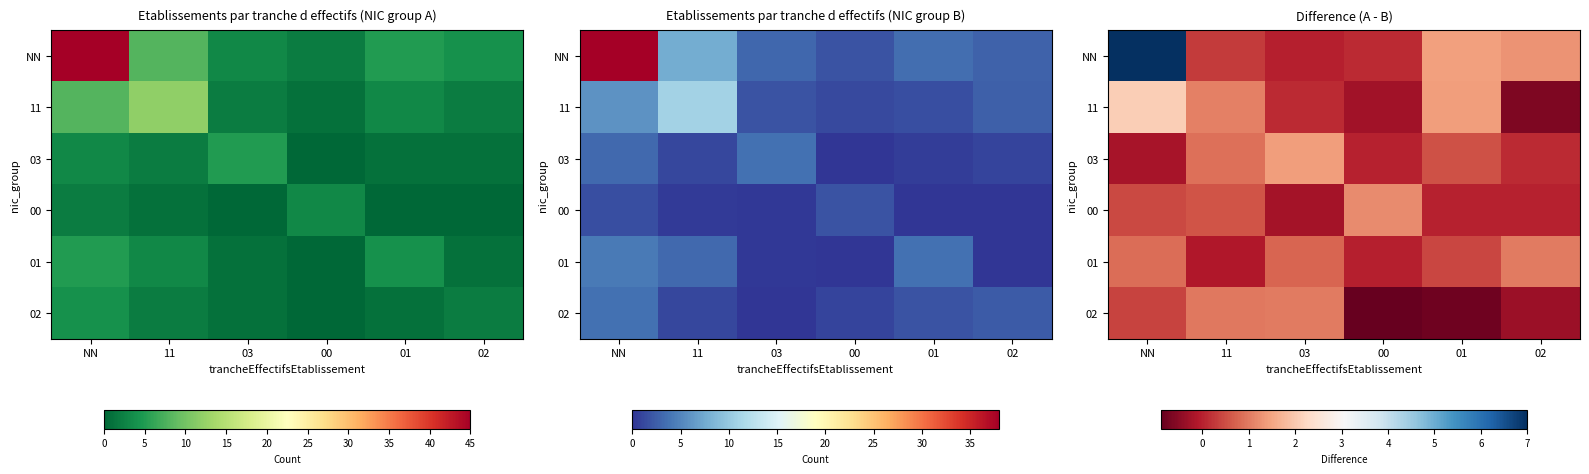

Between 00 and 02, which series saw the biggest shift?

NN